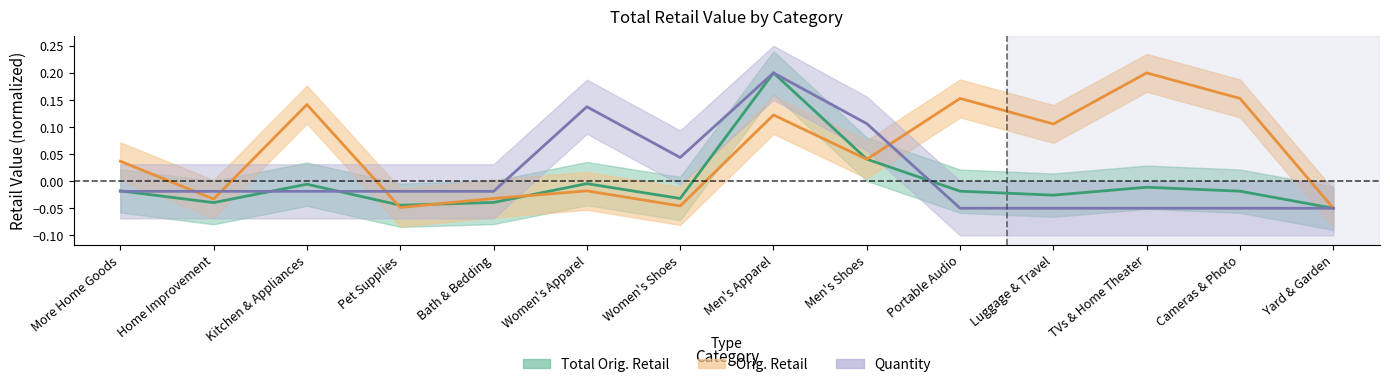

The value of Orig. Retail at Kitchen & Appliances is 0.1. True or false?

True